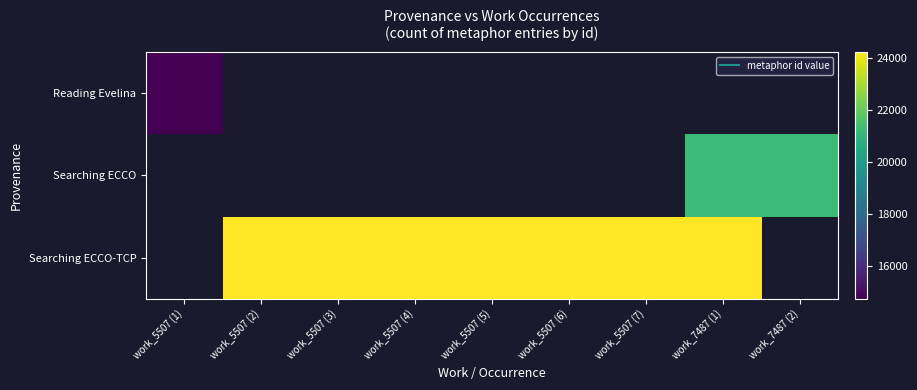

At which category does the chart reach its peak across all series?

work_7487 (1)